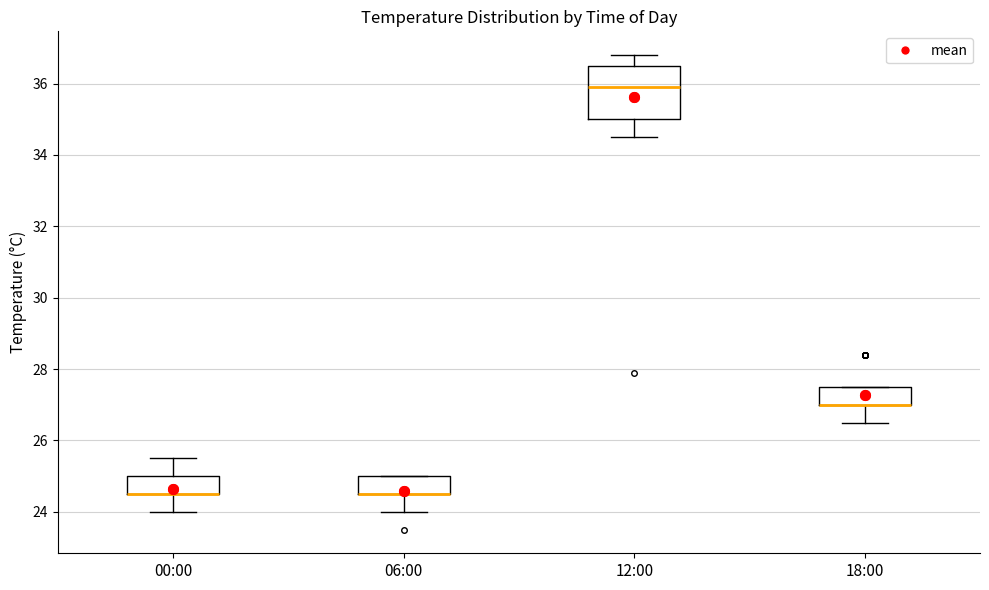

Which box is the tallest, from its lower edge to its upper edge?

12:00